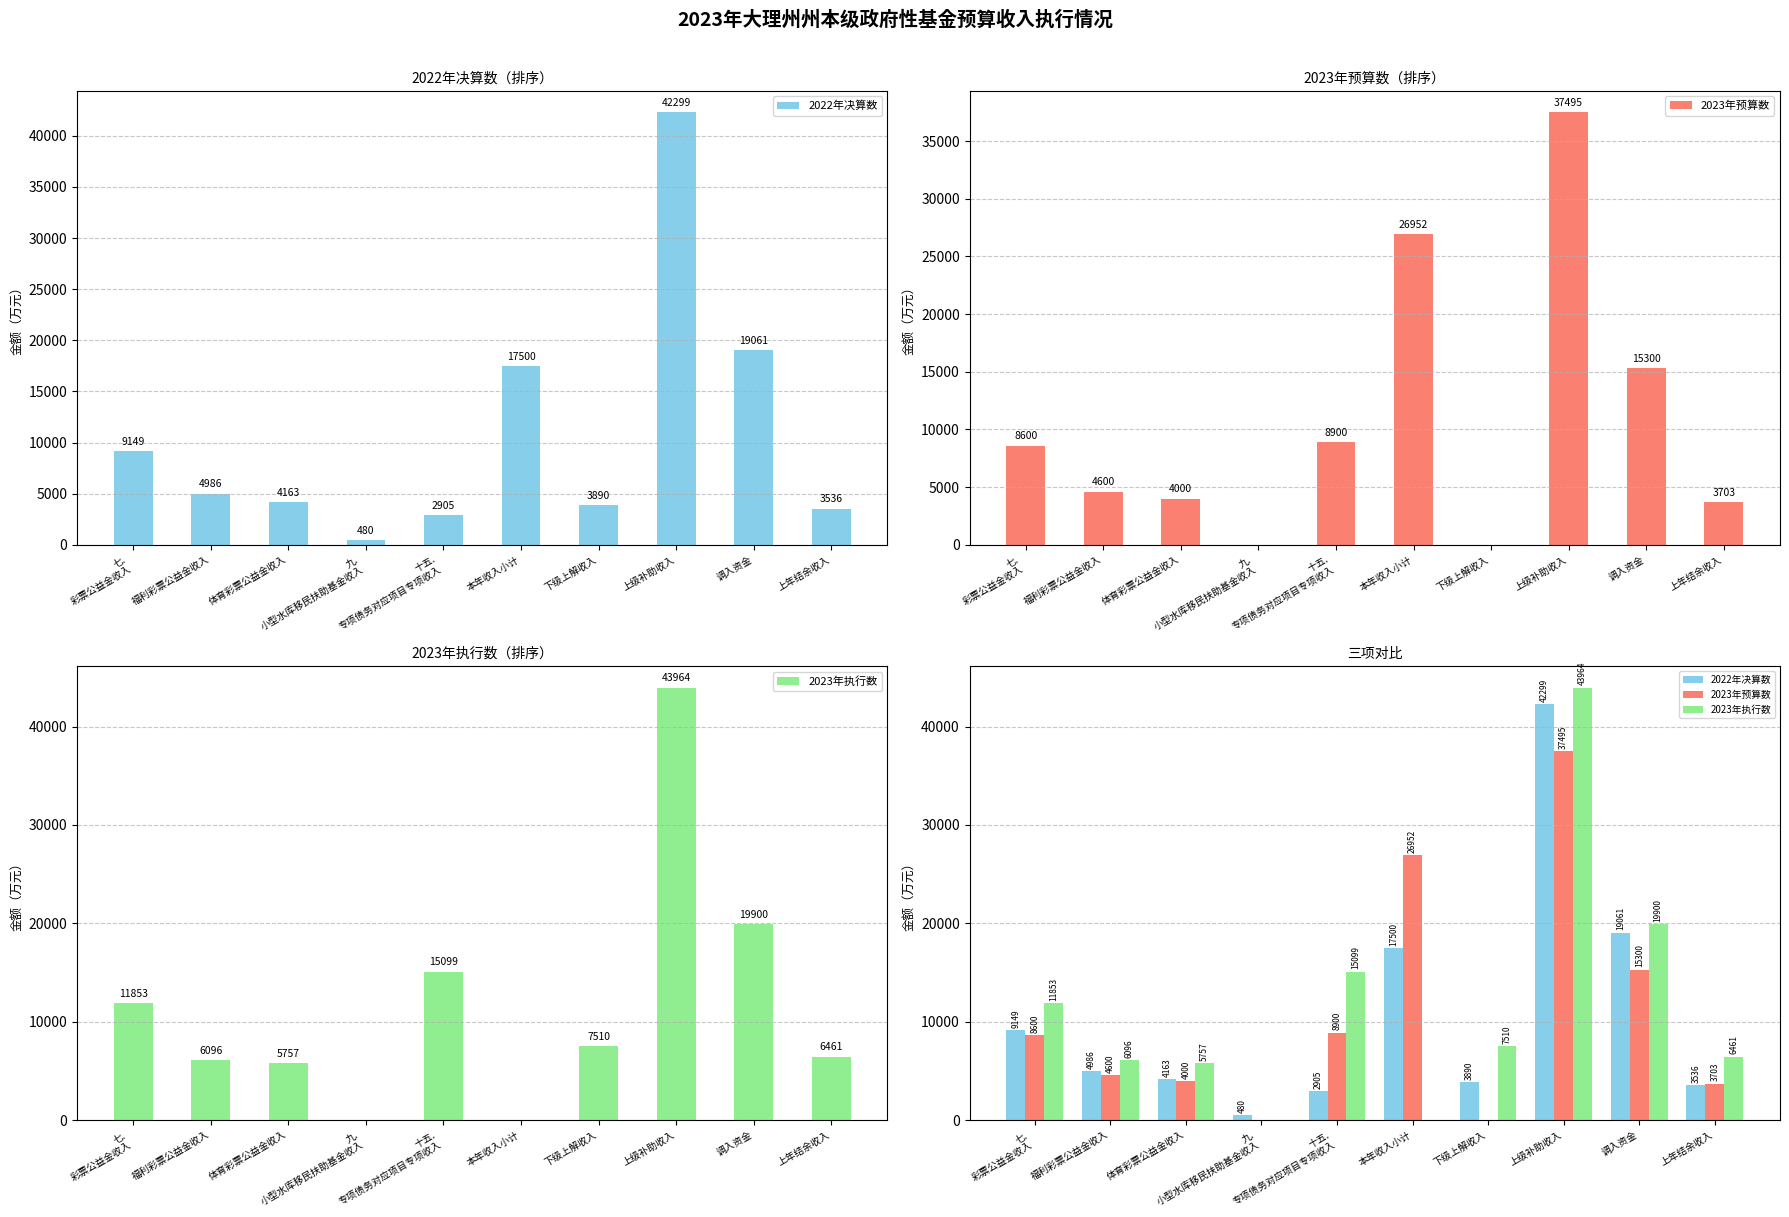

The 2023年预算数 series shows 8600 at 七.
彩票公益金收入. True or false?

True